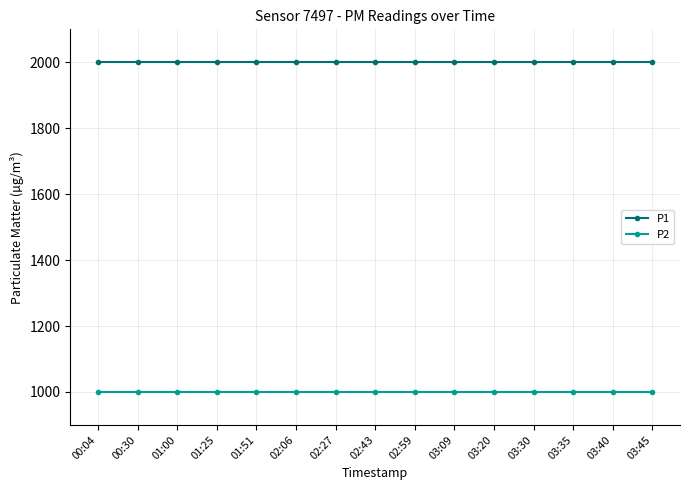

True or false: P2 and P1 cross at least once.

False